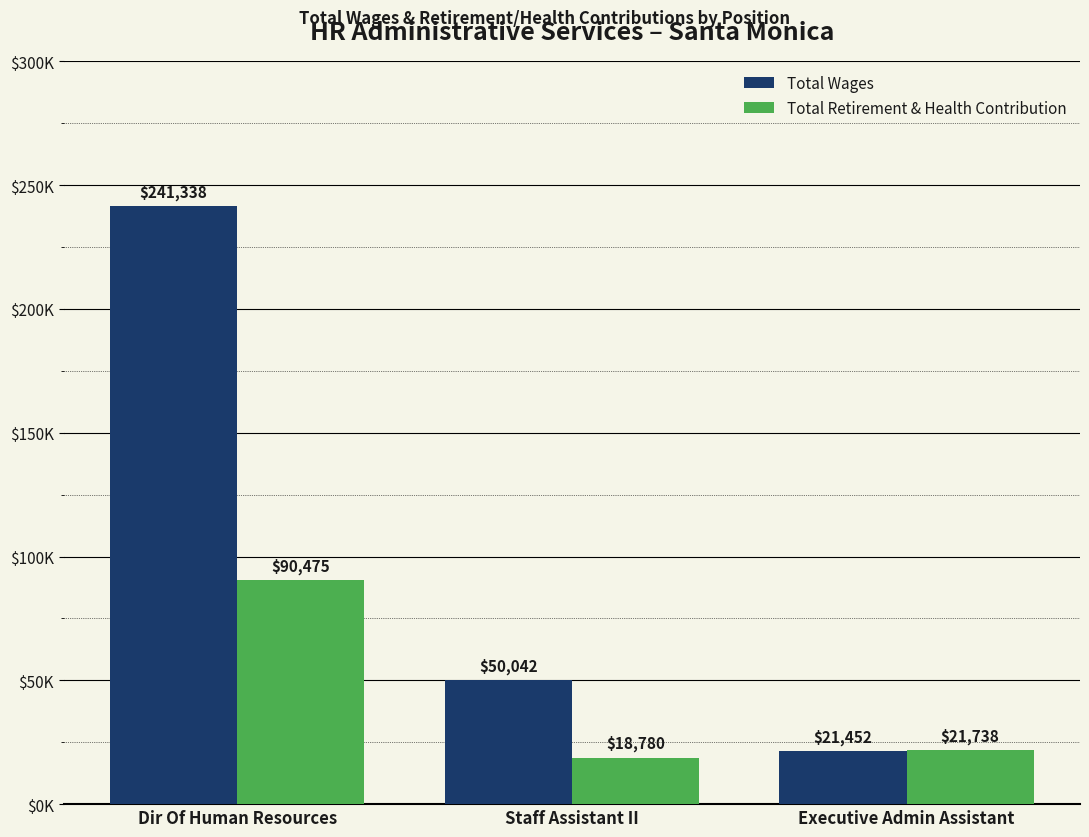

Is it true that Total Retirement & Health Contribution equals 26591 at Staff Assistant II?

False